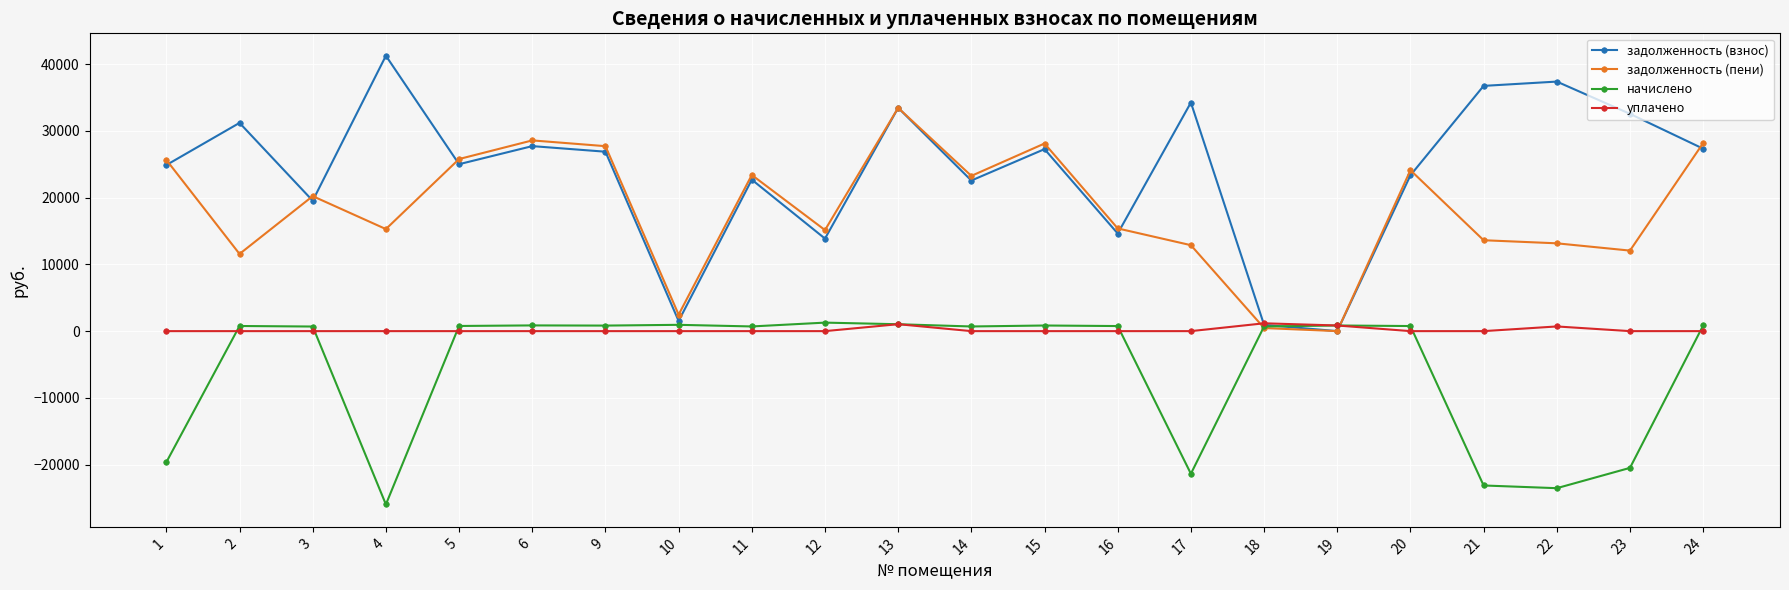

At which category is the sum across all series the highest?

13